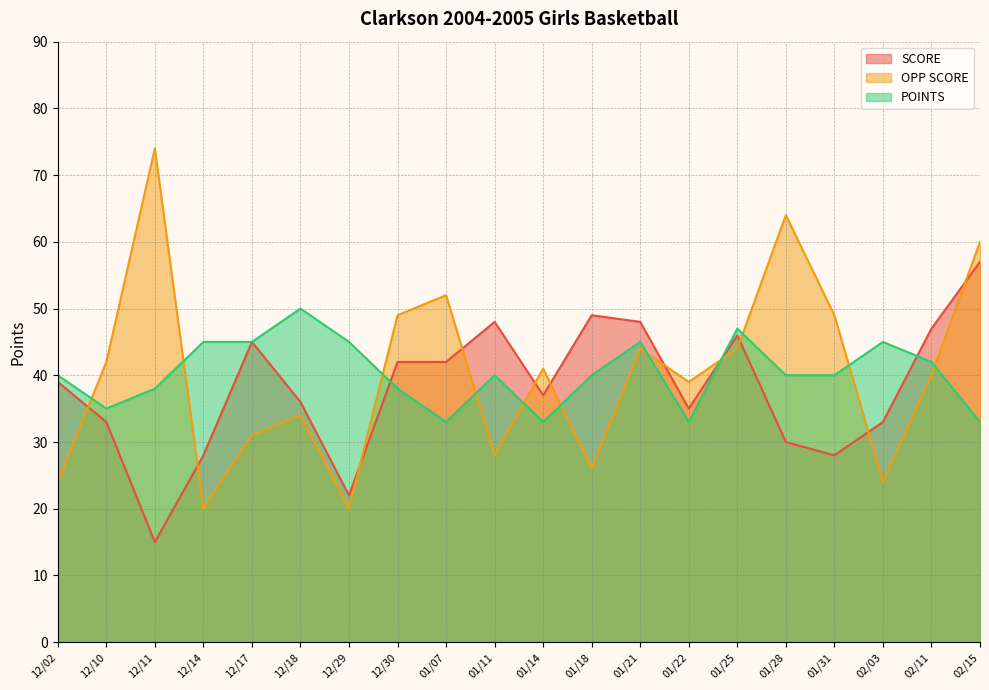

Count the POINTS values in the range 38 to 45.

13